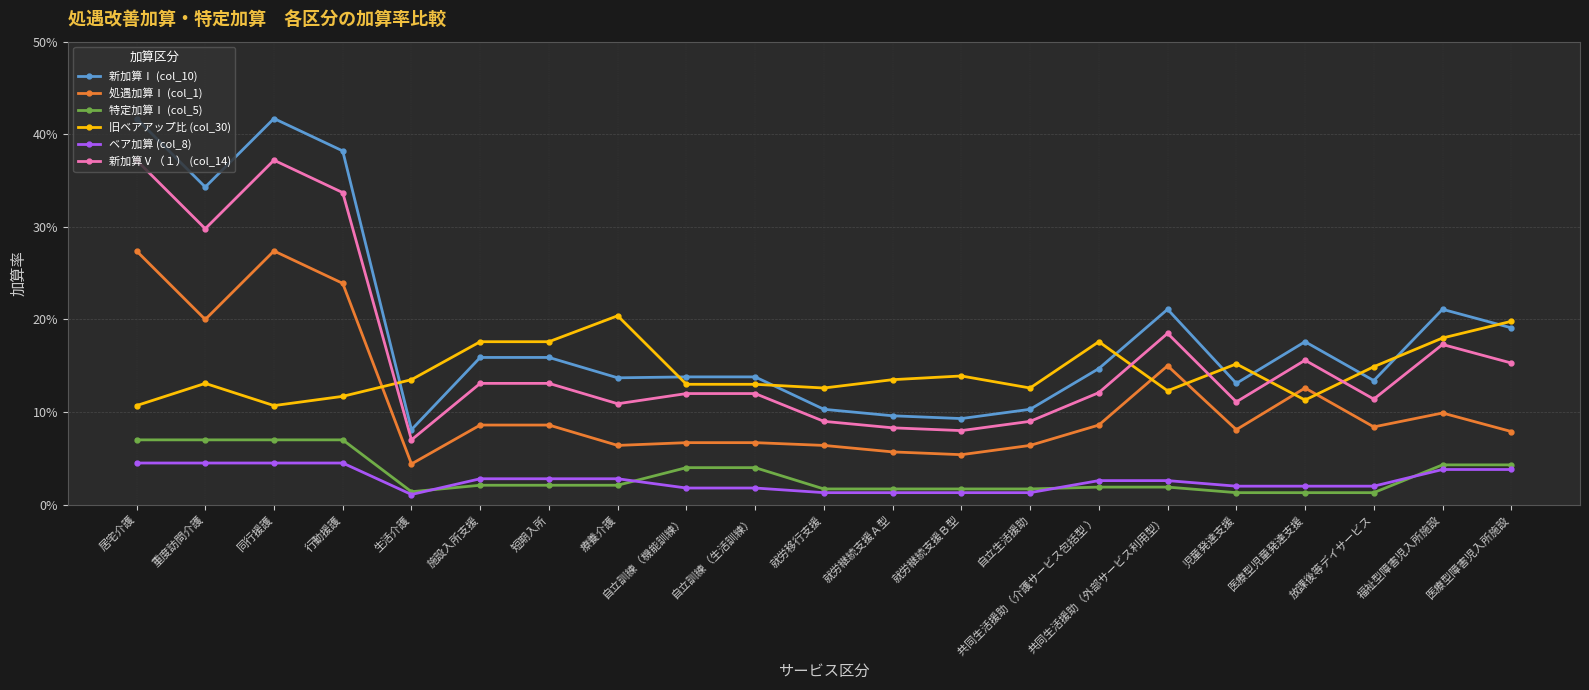

Does the chart have visible grid lines?

Yes